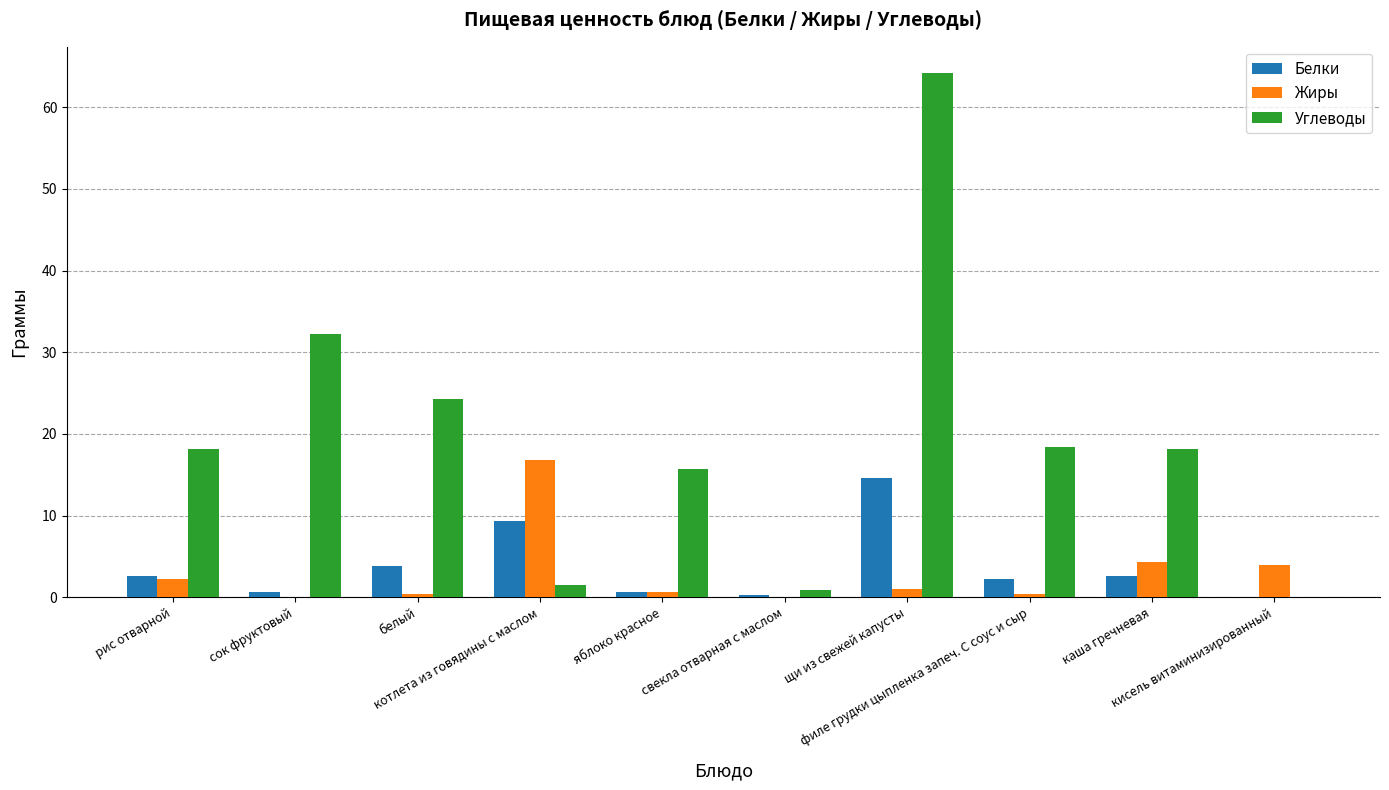

Which series has the largest total across all categories?

Углеводы